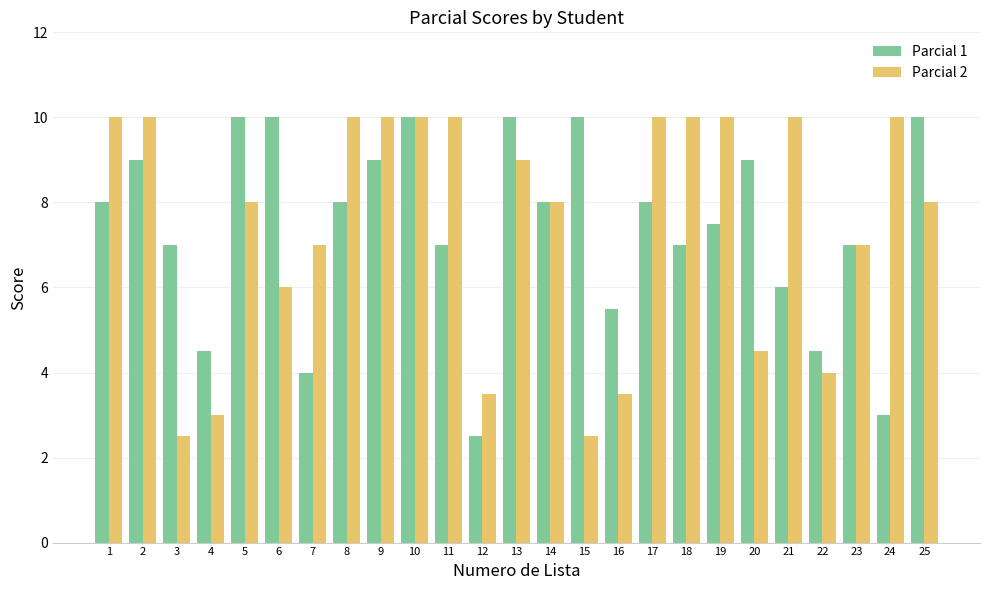

What is the maximum value shown in the chart?

10.0